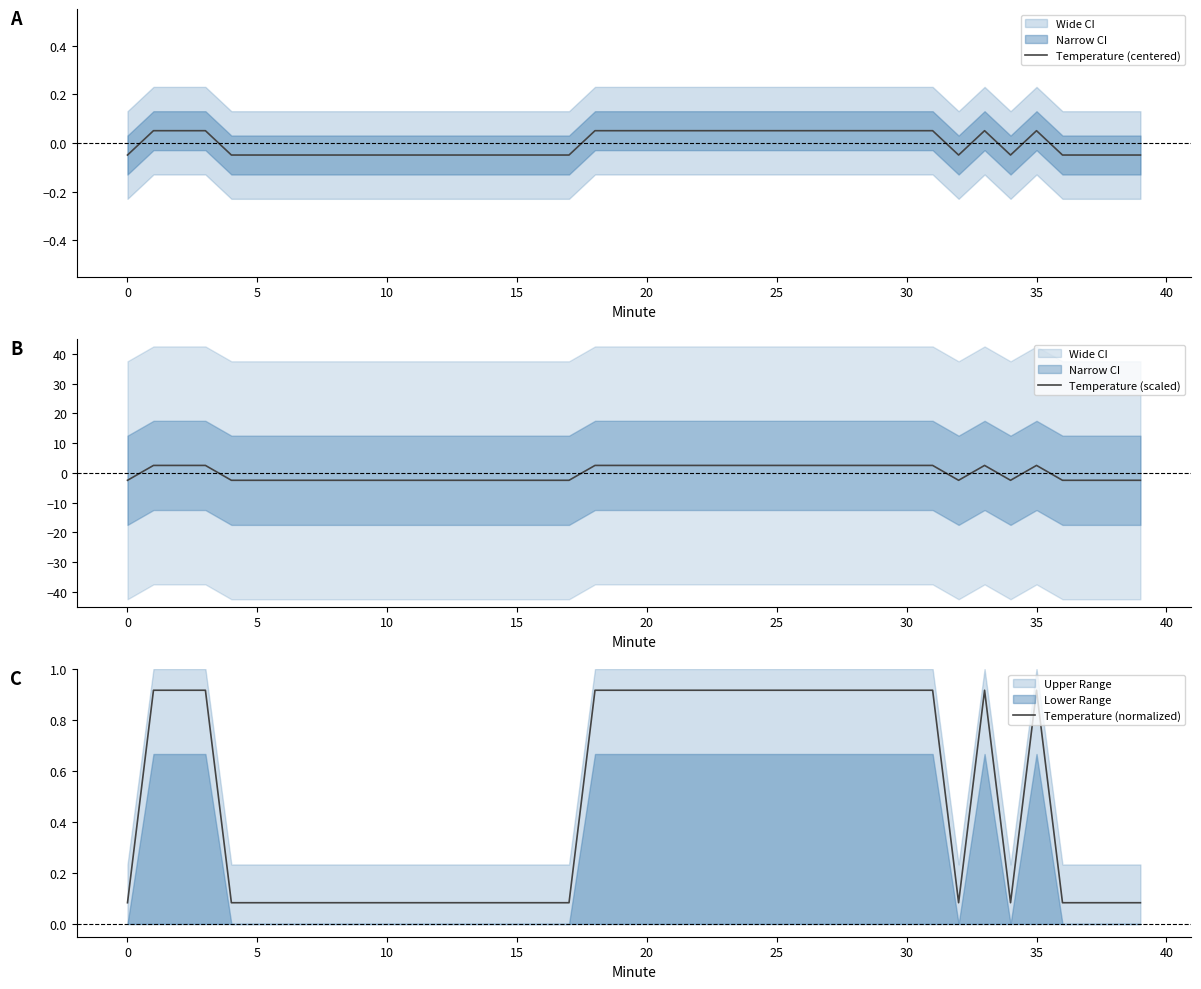

How many times do Temperature (scaled) and Temperature (normalized) cross each other?

8